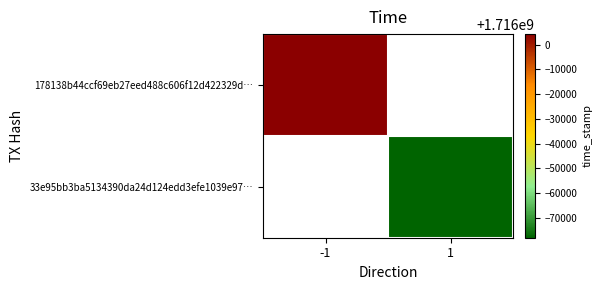

At how many categories does at least one series exceed 1715950047?

1